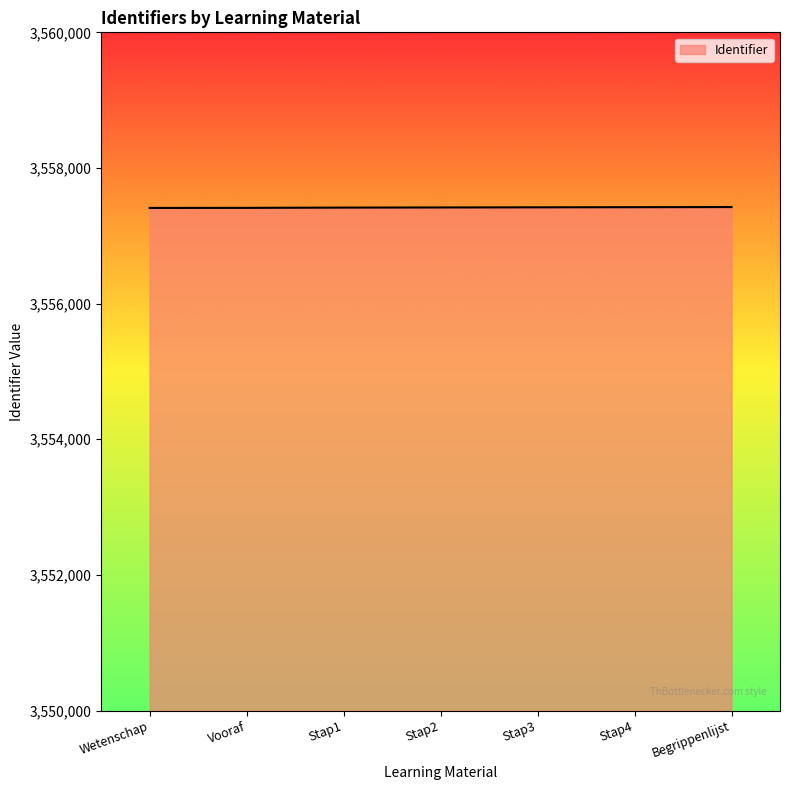

What is the sum of the values at Stap3 and Begrippenlijst?

7114844